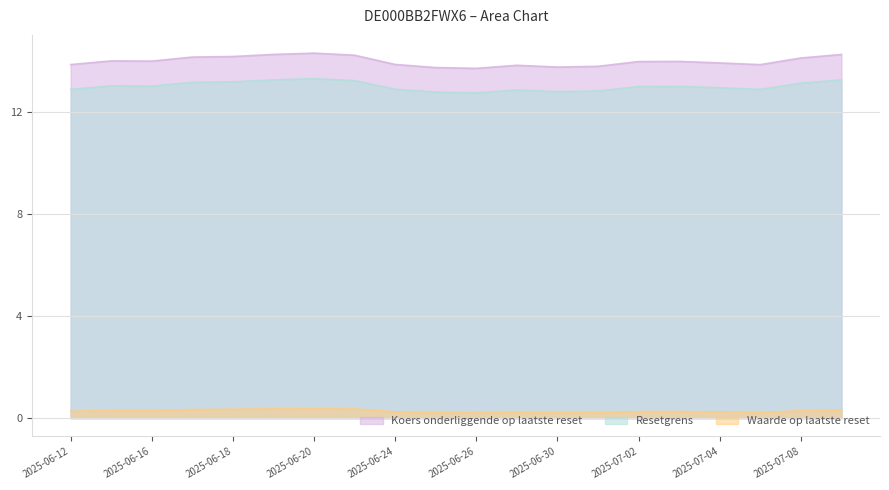

Which series has the widest spread of values?

Koers onderliggende op laatste reset